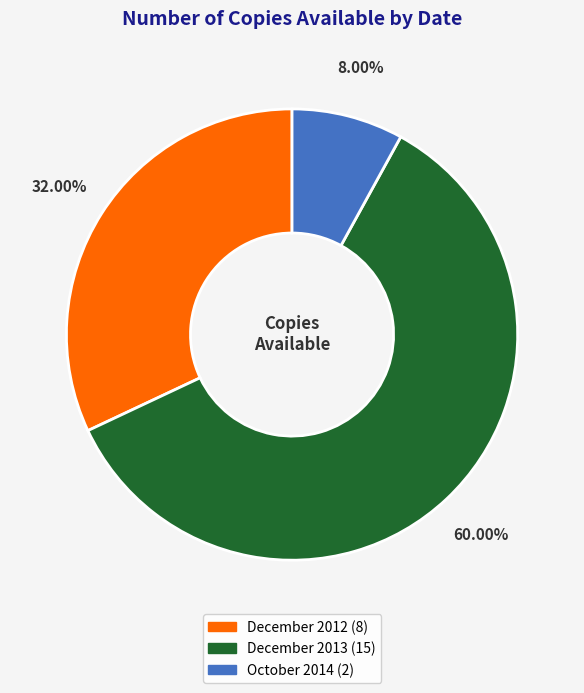

How many slices are in this pie chart?

3